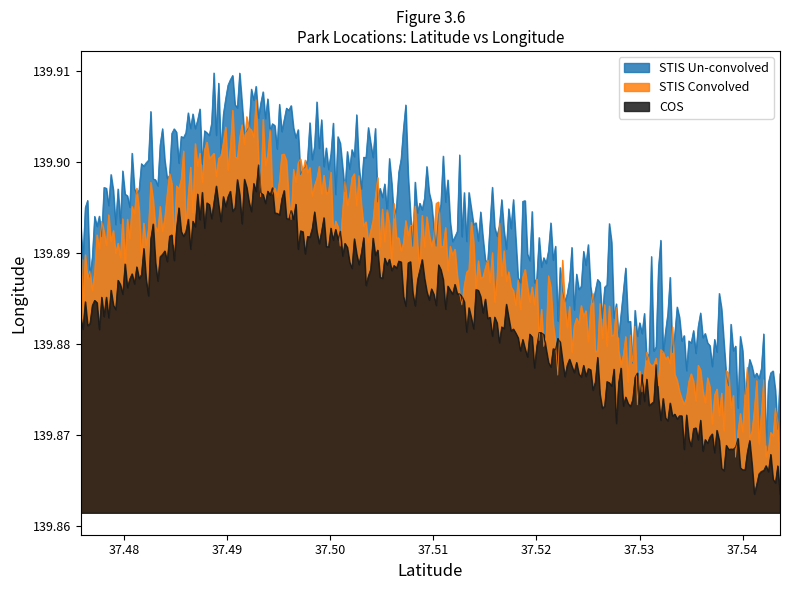

Which label corresponds to the smallest value in the chart?

37.5436114